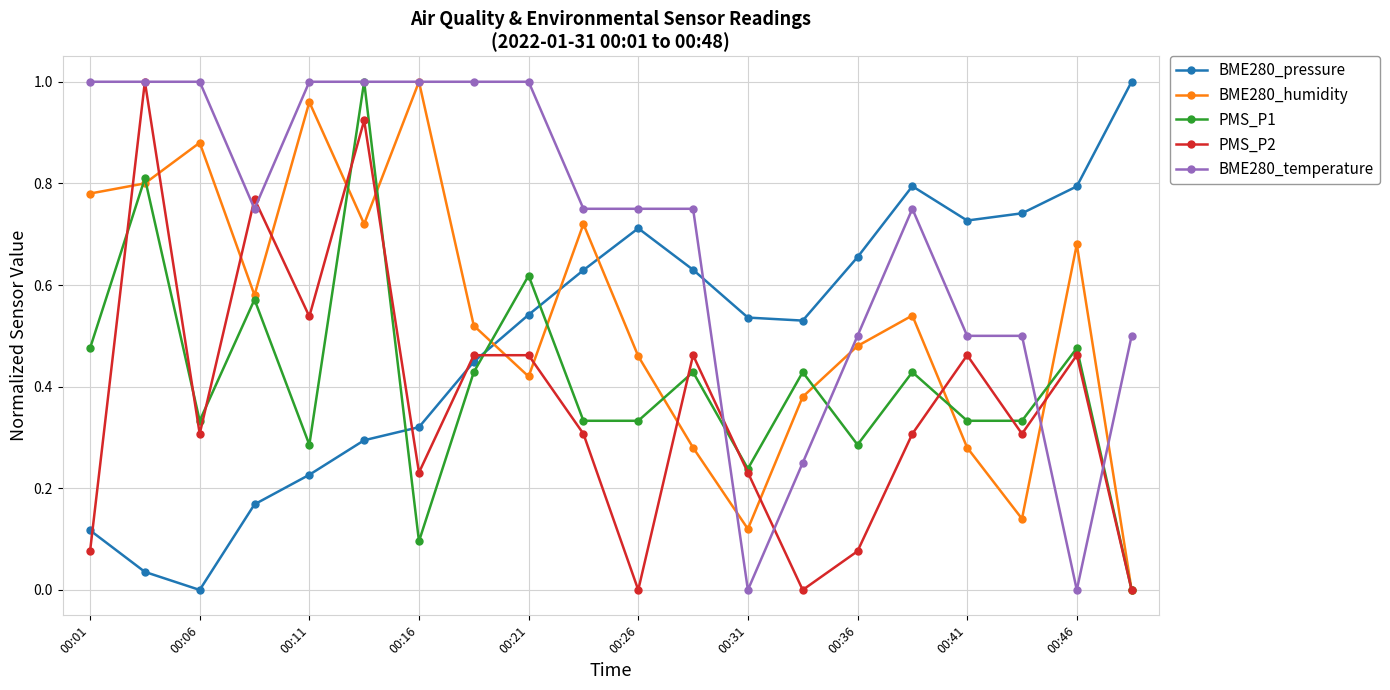

True or false: PMS_P2 has more than 0 points higher than both neighbors.

True